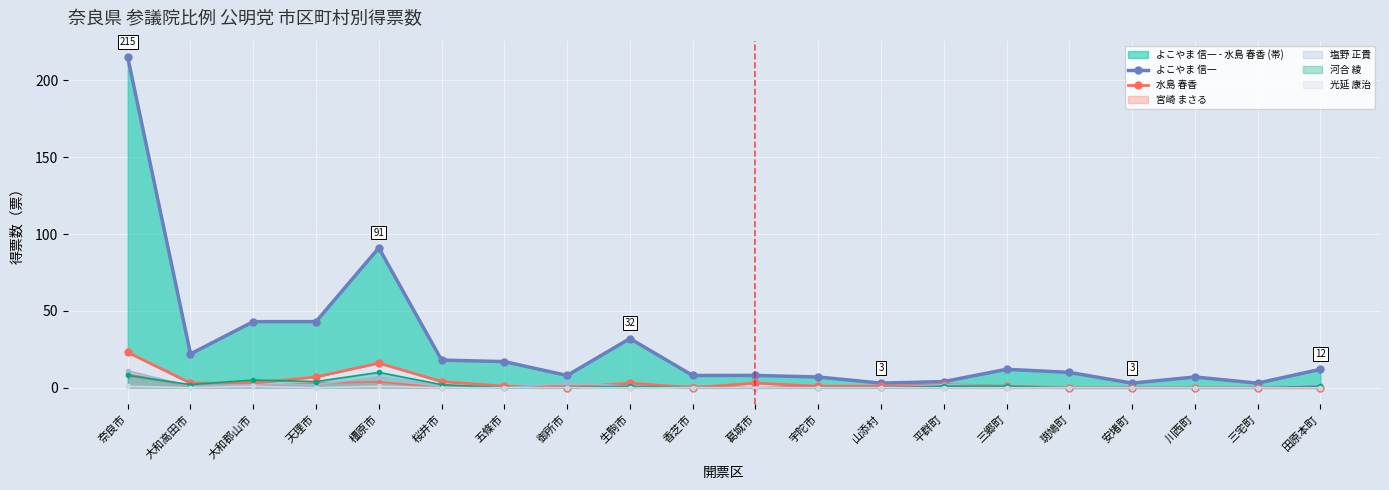

True or false: よこやま 信一 has a value of 5 at 山添村.

False